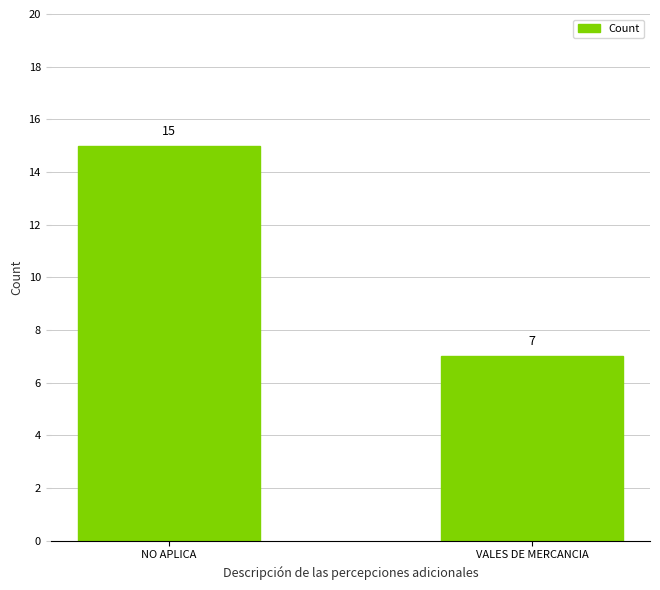

What is the change in value from NO APLICA to VALES DE MERCANCIA?

-8